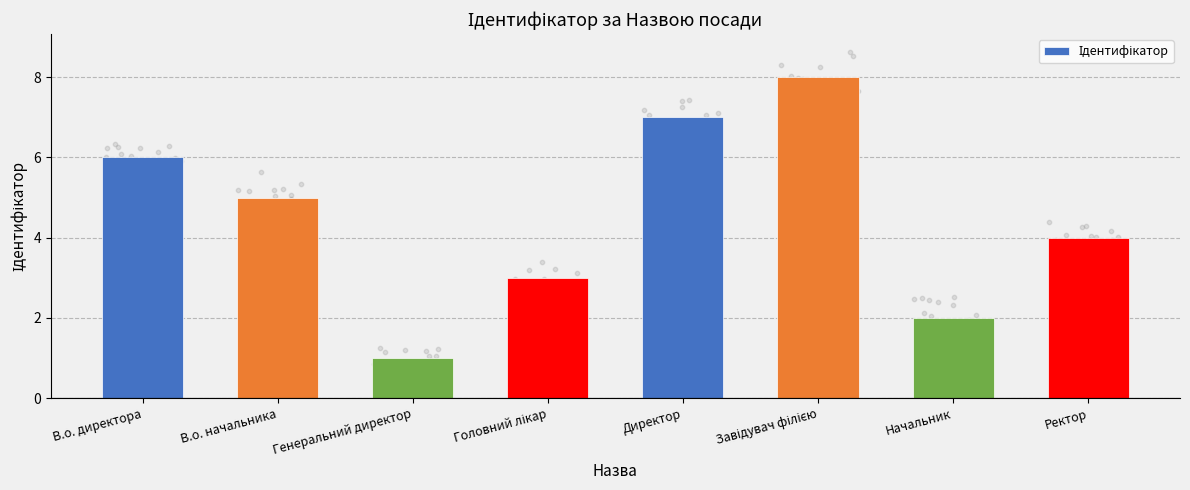

Which has a higher value, Генеральний директор or В.о. начальника?

В.о. начальника